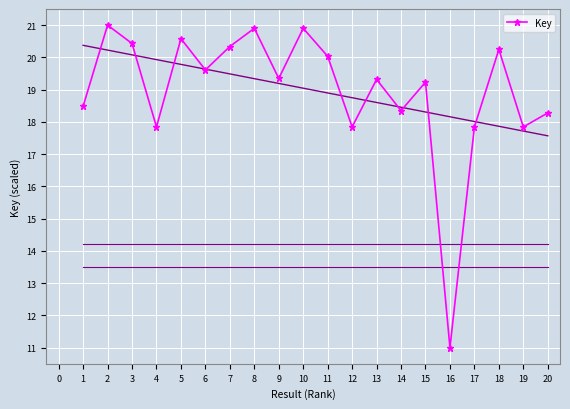

Reading left to right, list all the values displayed in this chart.

18.5	21.0	20.4	17.8	20.6	19.6	20.3	20.9	19.3	20.9	20.0	17.8	19.3	18.3	19.2	11.0	17.8	20.2	17.8	18.3